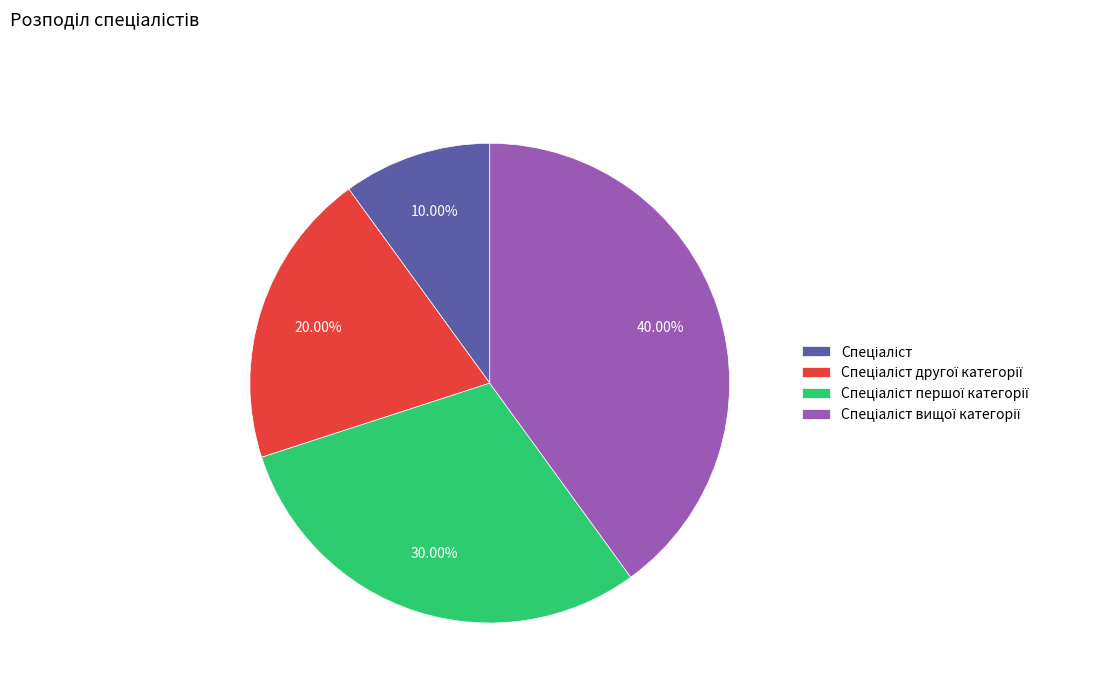

Is there a majority slice in this chart?

No